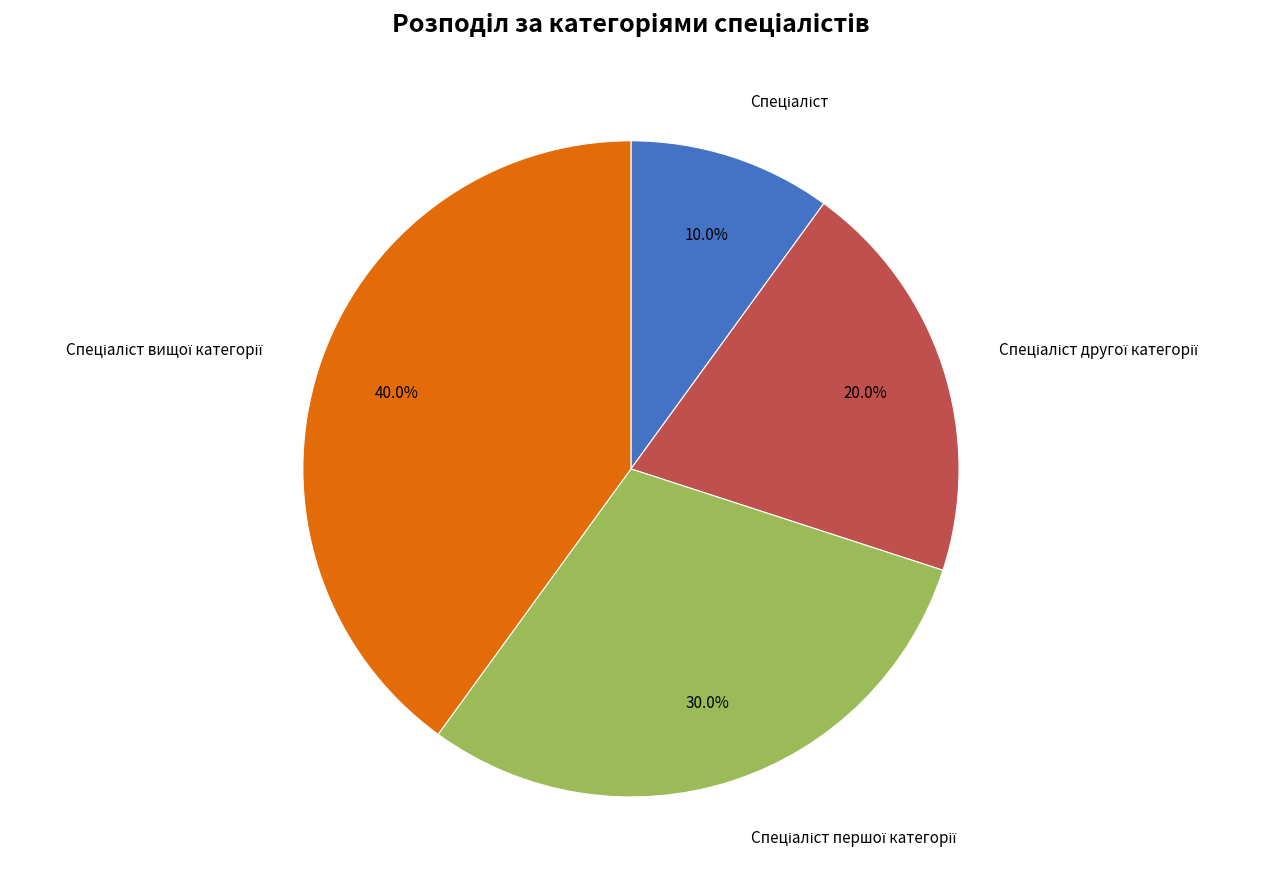

Is there a majority slice in this chart?

No